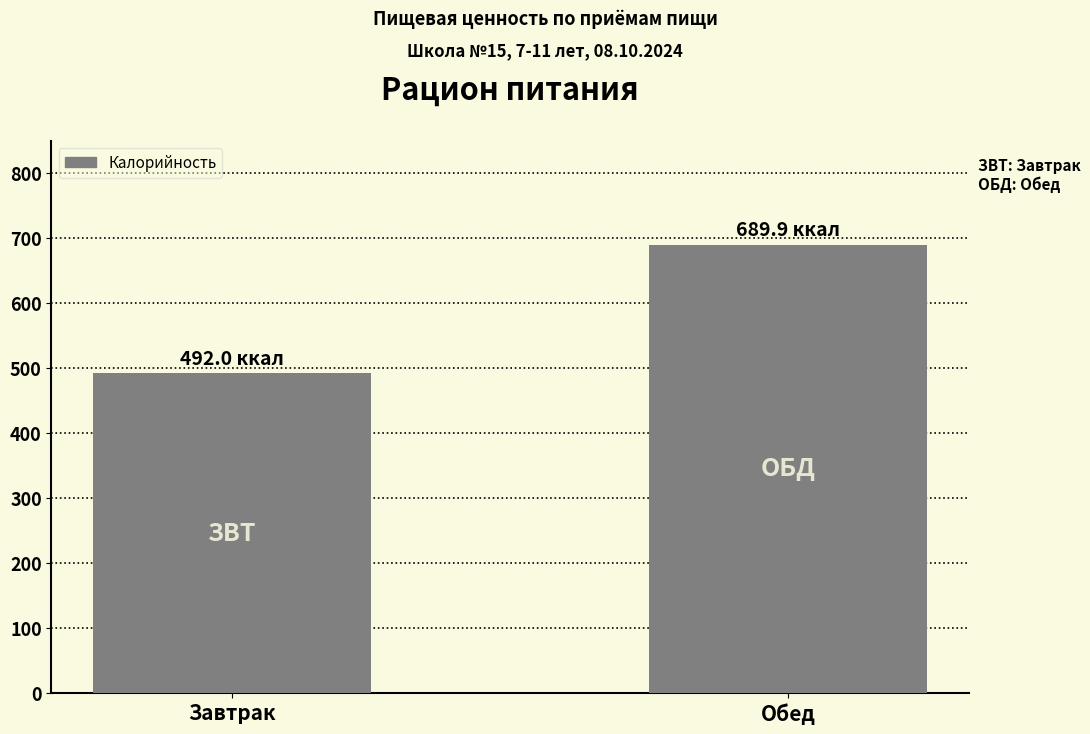

Reading left to right, list all the values displayed in this chart.

Завтрак=492.0	Обед=689.9